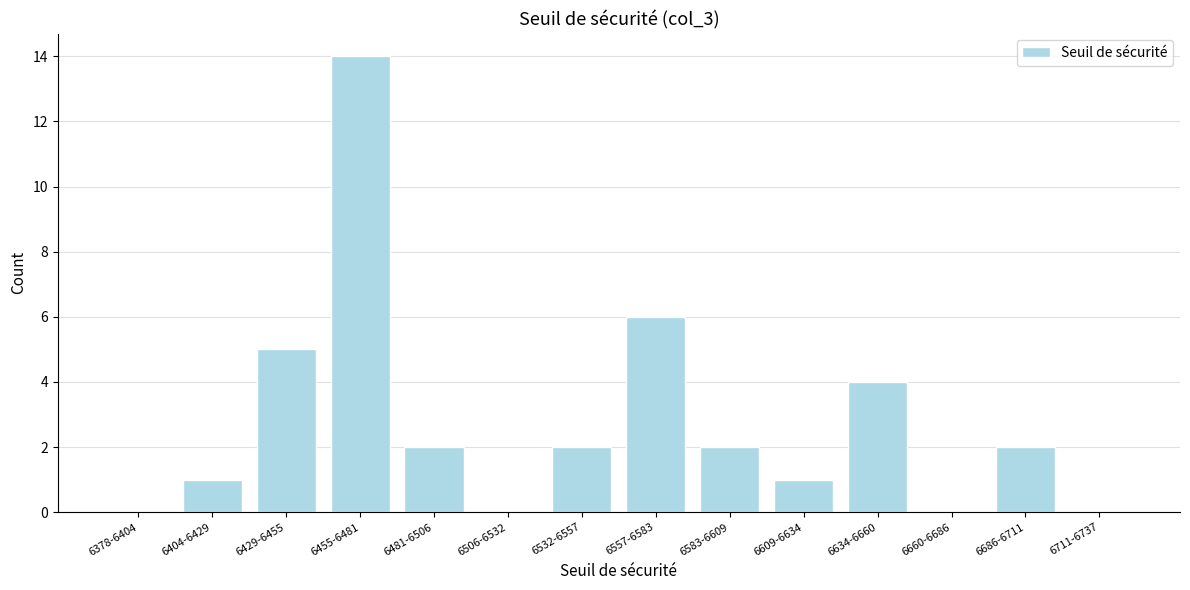

Reading left to right, extract all data points from this chart.

6378-6404=0	6404-6429=1	6429-6455=5	6455-6481=14	6481-6506=2	6506-6532=0	6532-6557=2	6557-6583=6	6583-6609=2	6609-6634=1	6634-6660=4	6660-6686=0	6686-6711=2	6711-6737=0